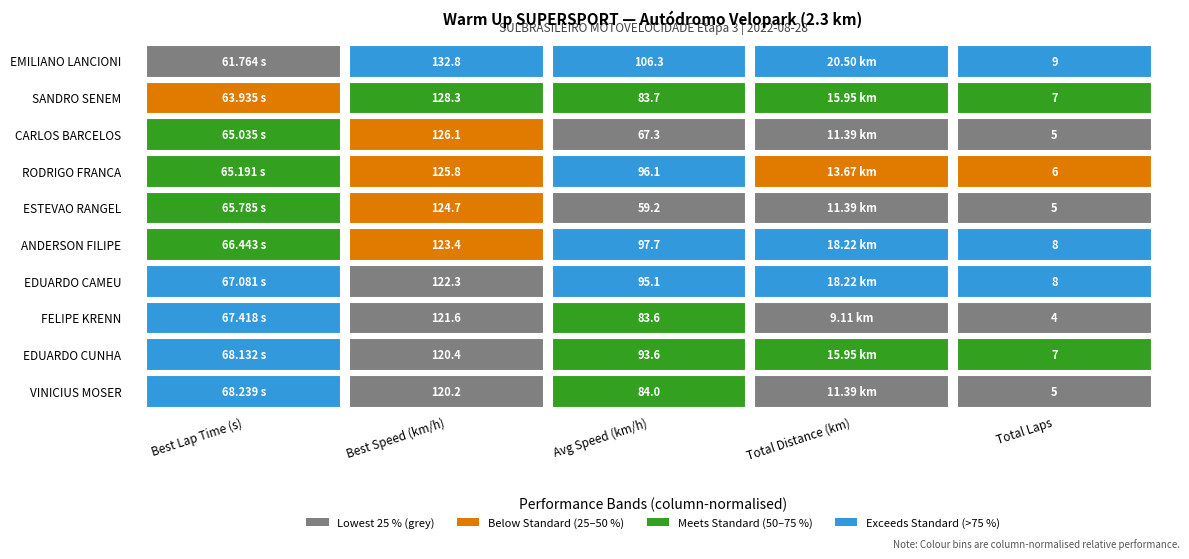

What is the approximate value of RODRIGO FRANCA at 2?

96.1